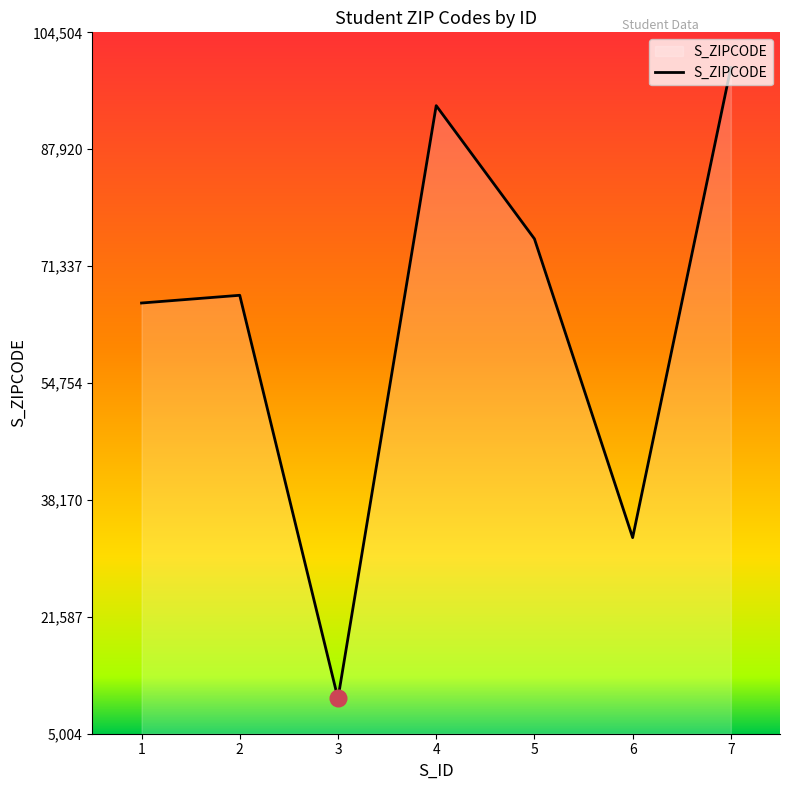

Where is the first local minimum?

3